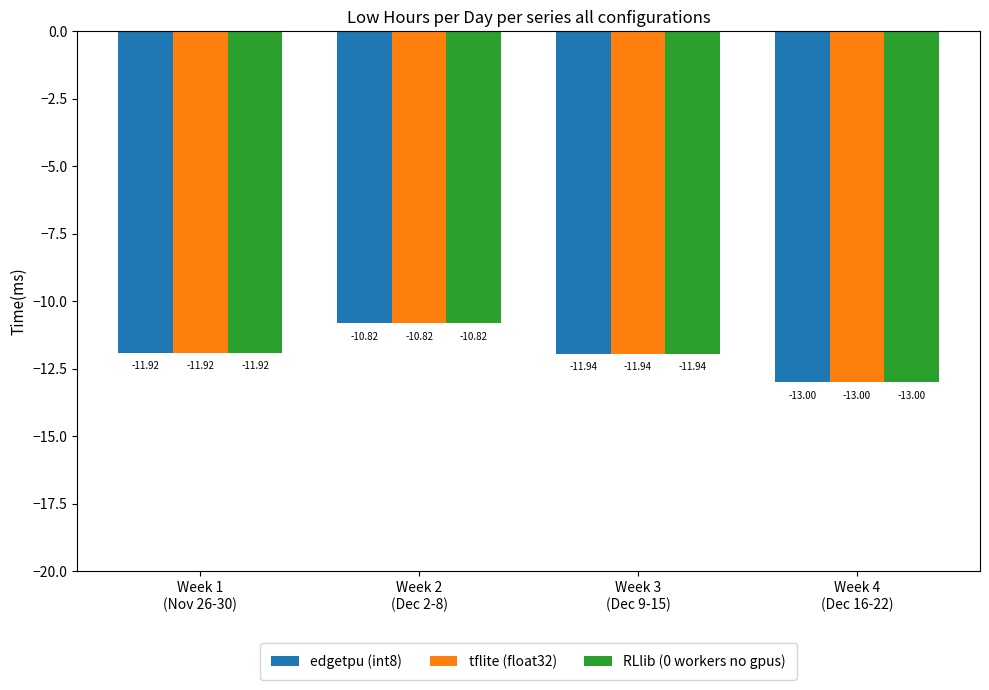

What is the sum of all tflite (float32) values?

-47.7